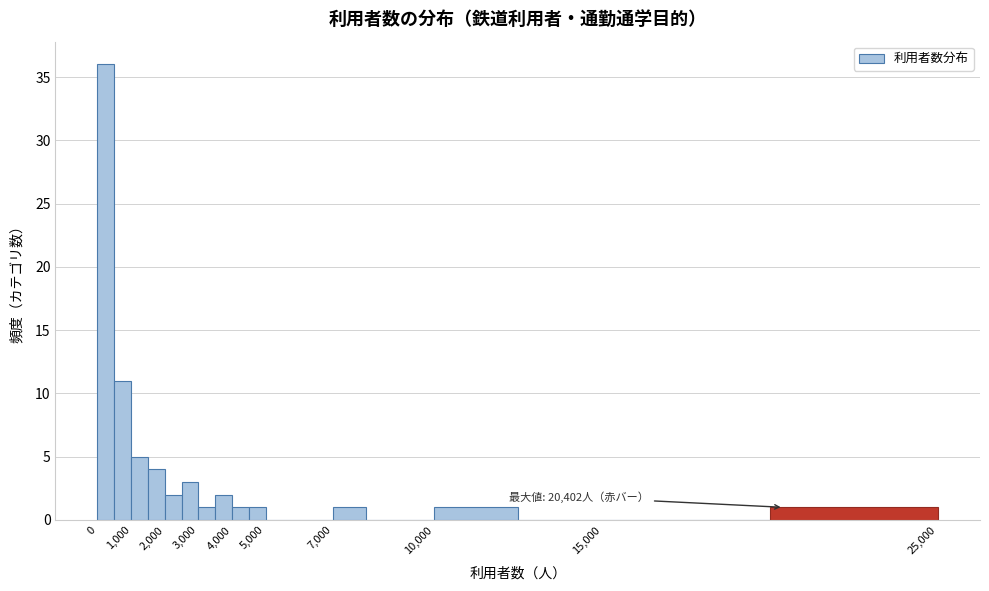

Which range on the x-axis has the tallest bar?

0 to 500